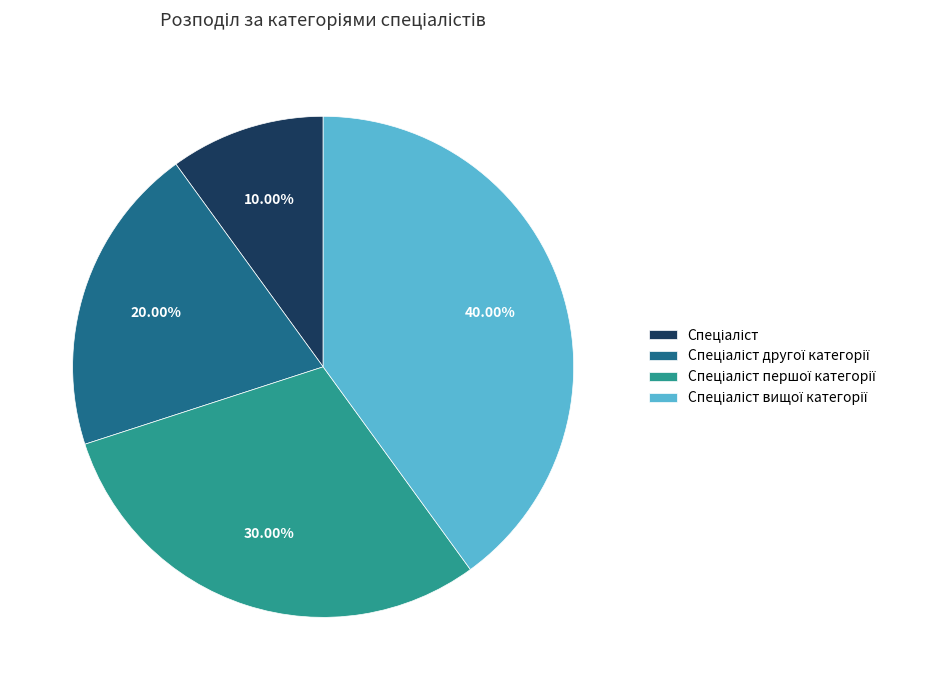

To the nearest percent, what is the difference between the largest and smallest slice percentages?

30%